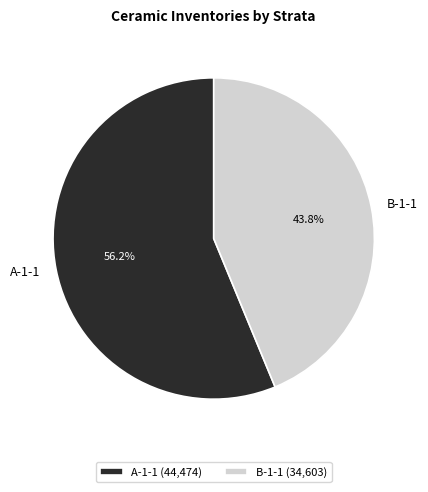

What is the ratio of the value at B-1-1 to the value at A-1-1?

0.8